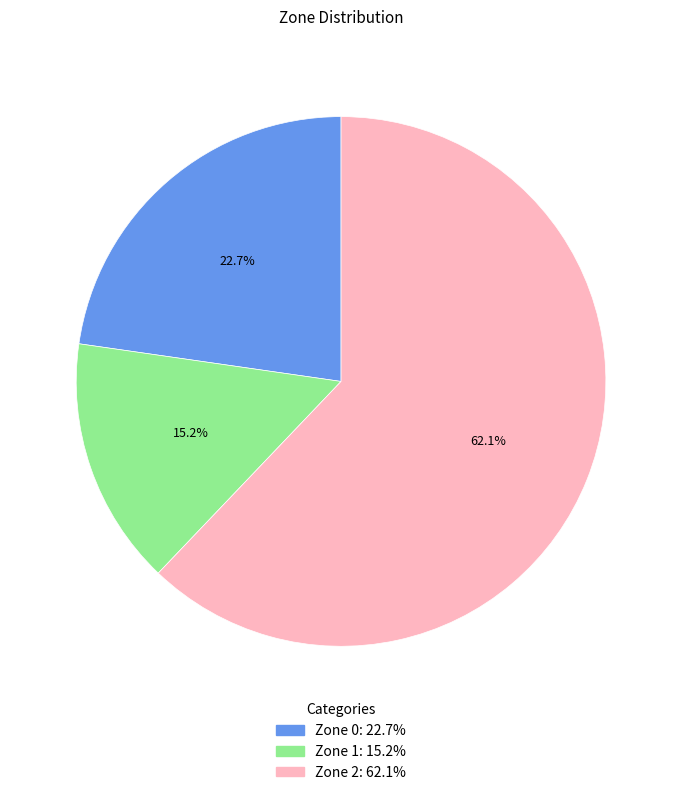

Which has a higher value, Zone 2 or Zone 1?

Zone 2